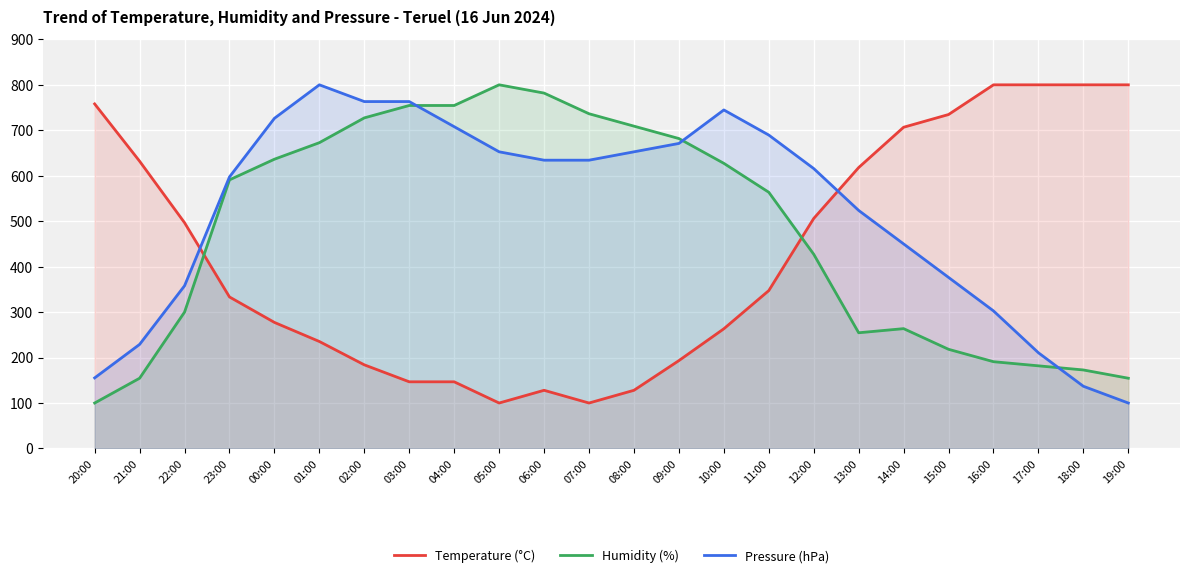

What is the label of the 9th point from the right?

11:00